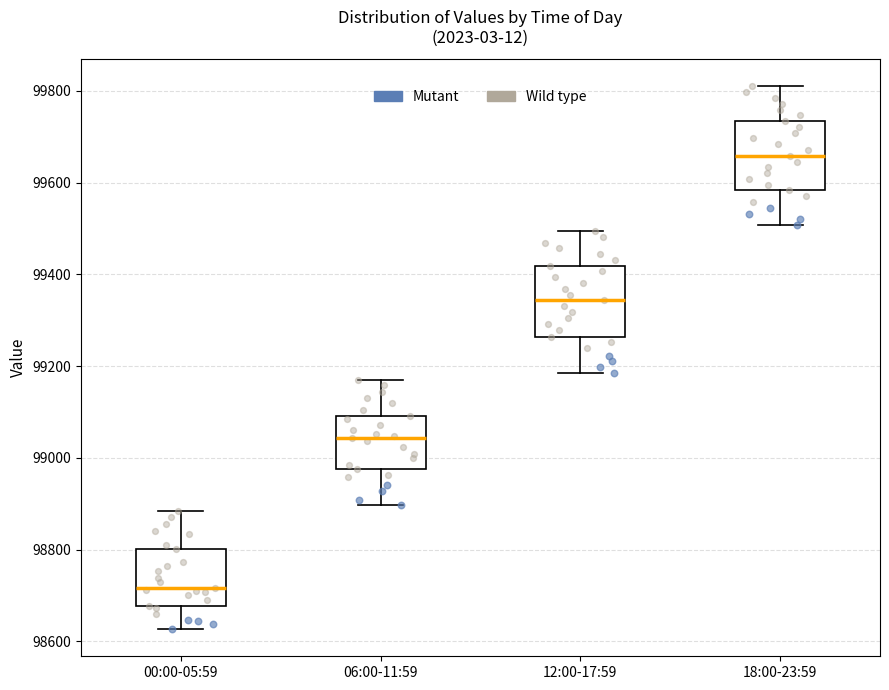

Reading left to right, transcribe this box plot: for each box, give where its median line is, the range the box spans, and where its two whiskers end, as read against the y-axis. The values are not printed on the chart, so give them approximately, as read against the axis.

00:00-05:59: median 98720, box 98680 to 98800, whiskers 98620 to 98880
06:00-11:59: median 99040, box 98980 to 99100, whiskers 98900 to 99180
12:00-17:59: median 99340, box 99260 to 99420, whiskers 99180 to 99500
18:00-23:59: median 99660, box 99580 to 99740, whiskers 99500 to 99800